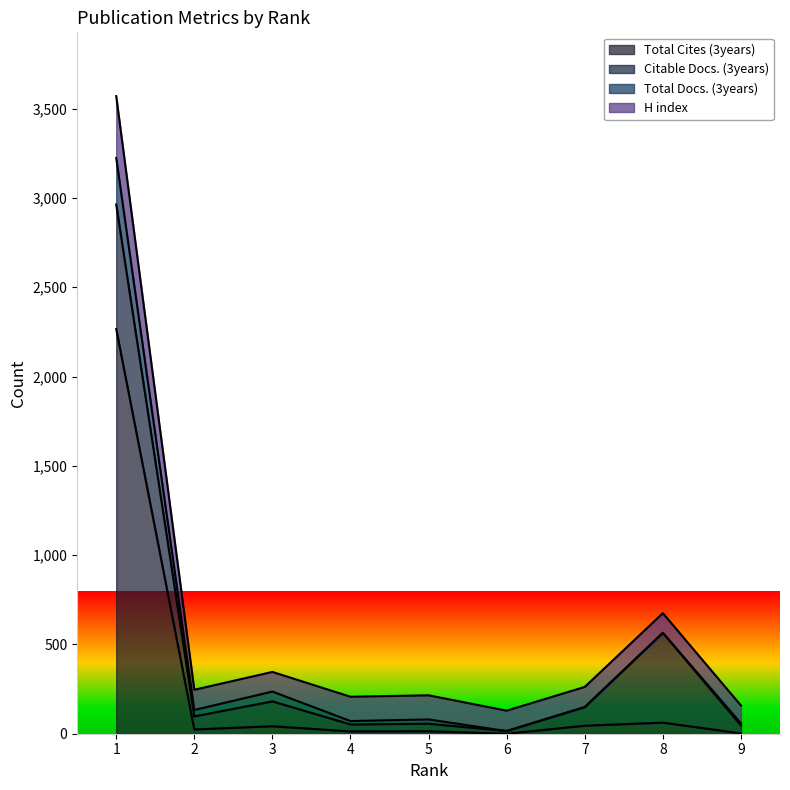

At 6, list the series in order from largest to smallest.

H index, Citable Docs. (3years), Total Cites (3years), Total Docs. (3years)